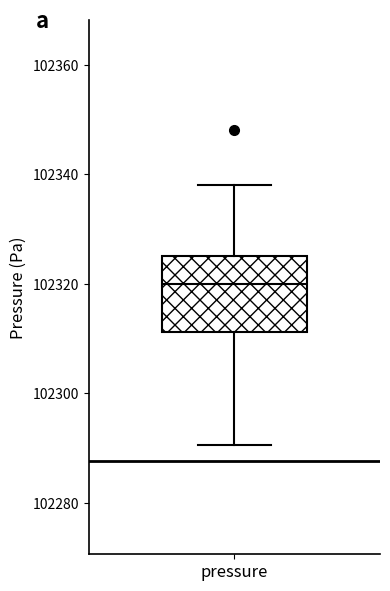

Where is the lower edge of the box for pressure on the y-axis? The values are not printed on the chart, so give them approximately, as read against the axis.

102312